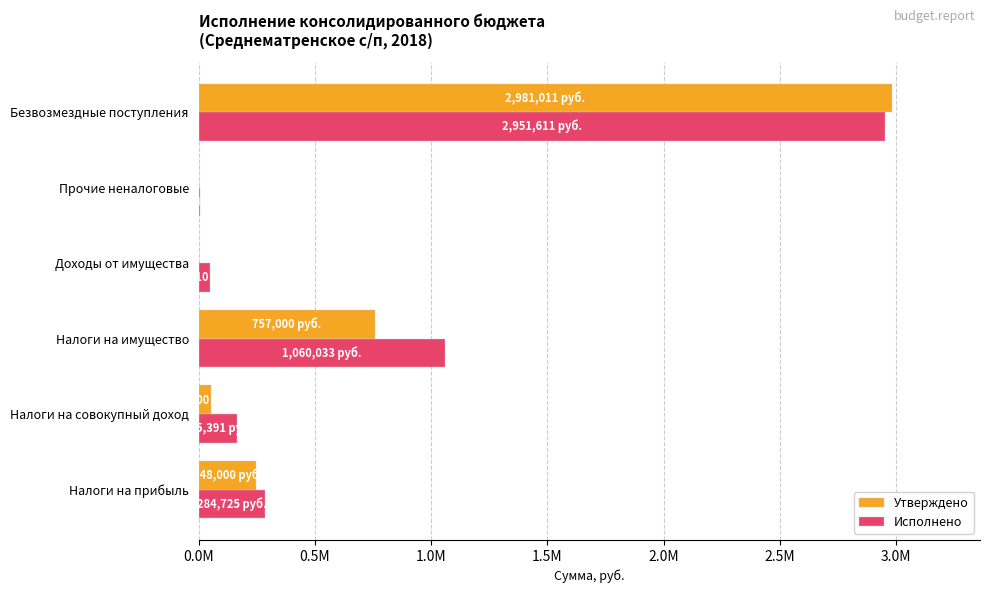

Which series has the largest total across all categories?

Исполнено